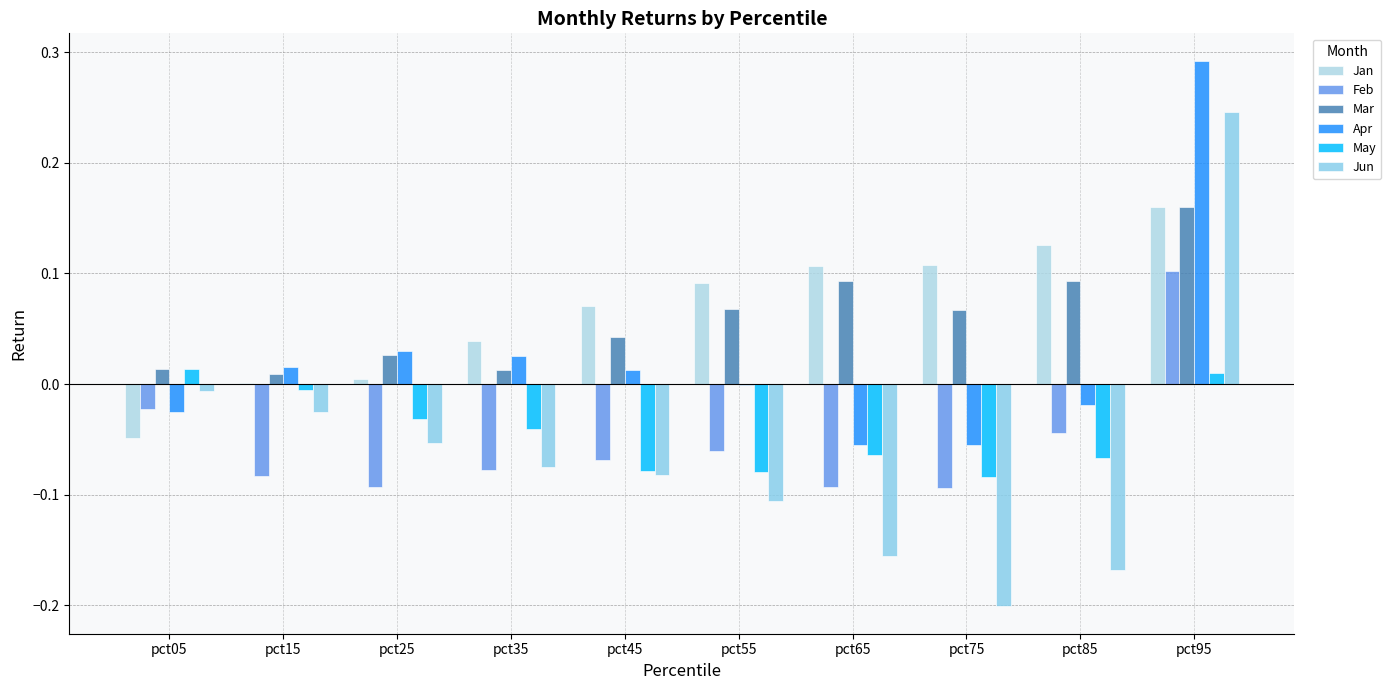

What is the highest value of the Jun series?

0.2